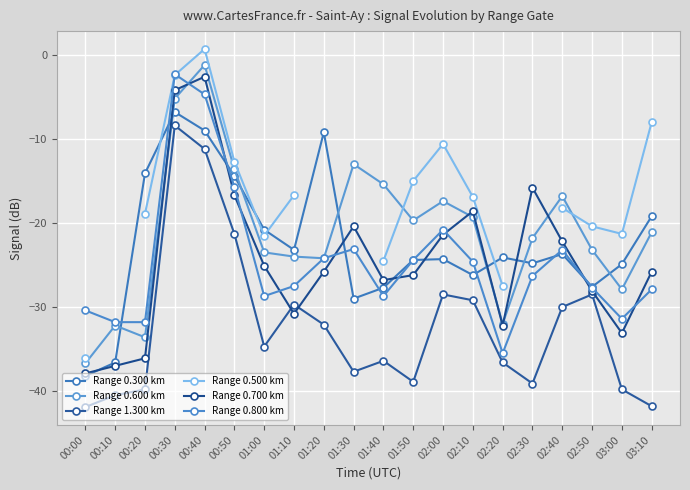

What is the sum of the Range 0.700 km values at 02:10 and 00:30?

-22.8